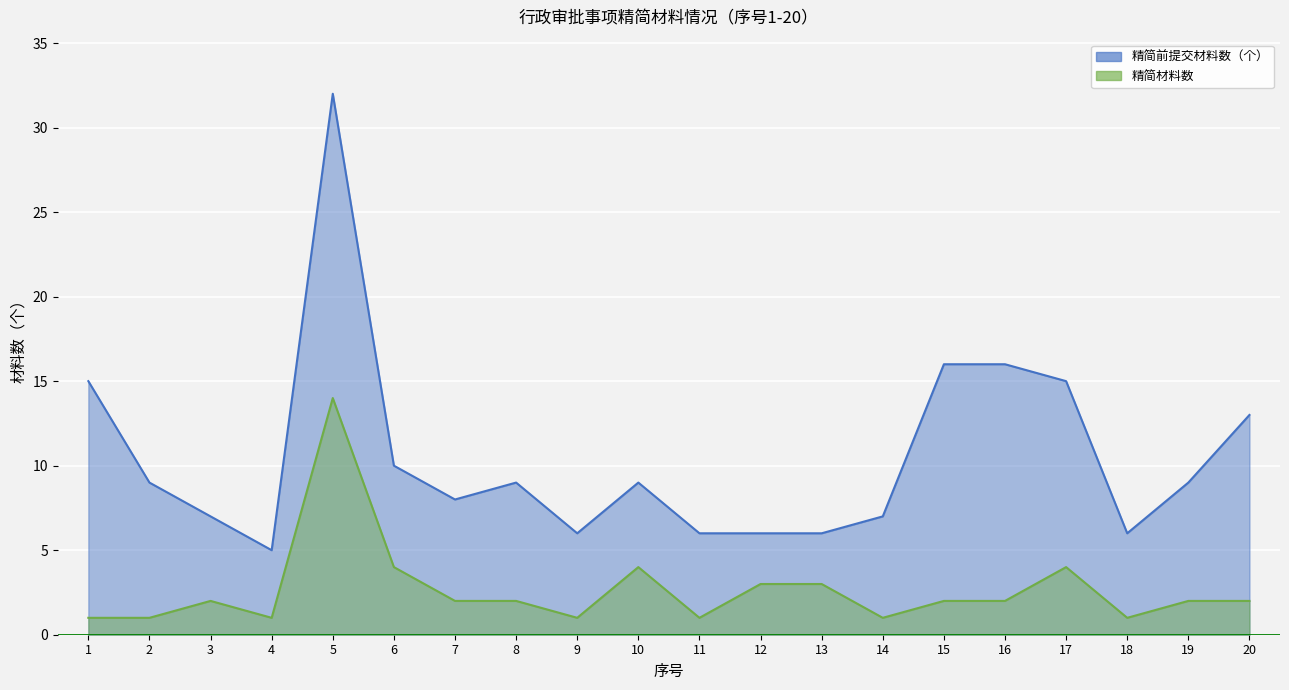

What is the difference between the second highest and second lowest values in the 精简前提交材料数（个） series?

10